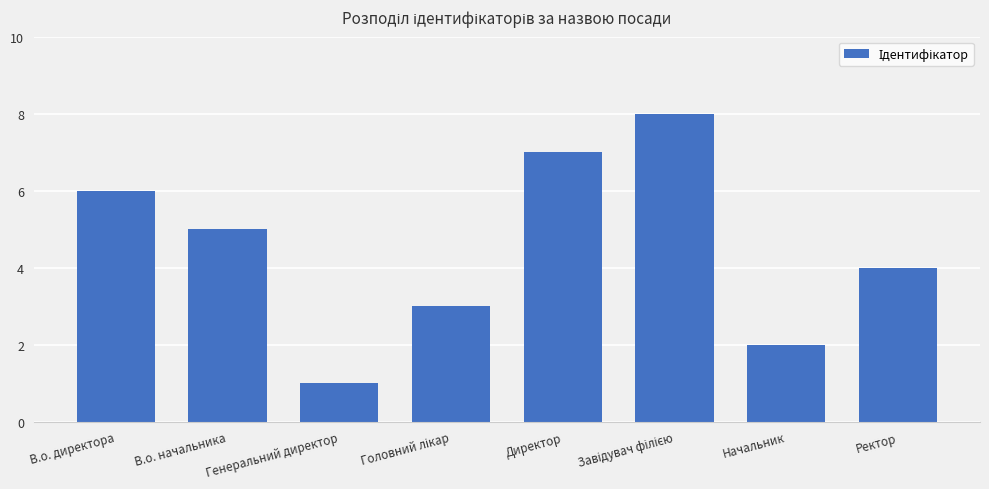

Between В.о. директора and Ректор, which is larger?

В.о. директора